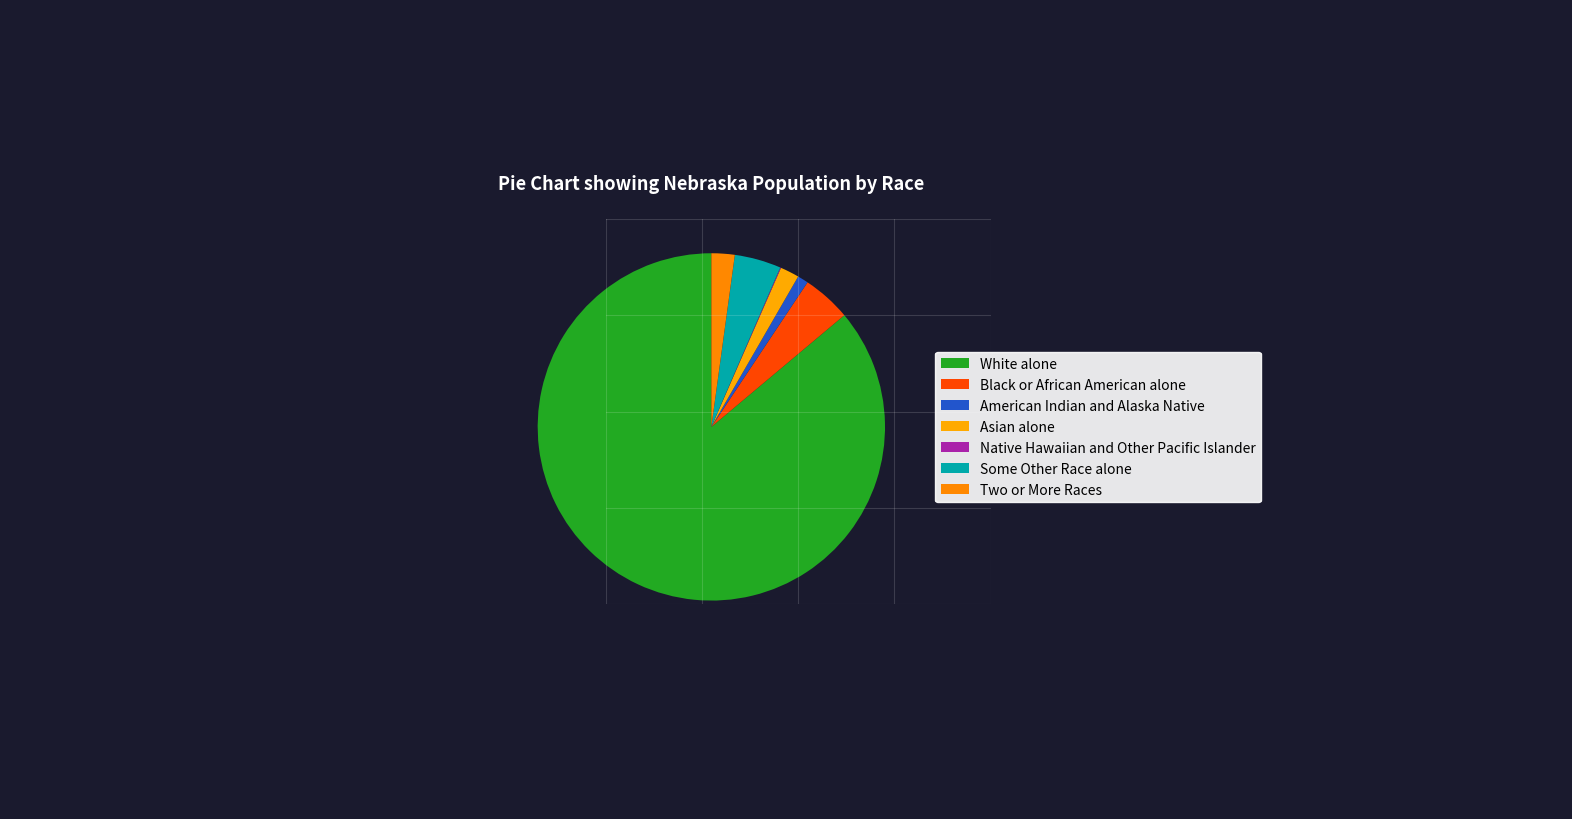

To the nearest percent, what is the average slice percentage?

14%